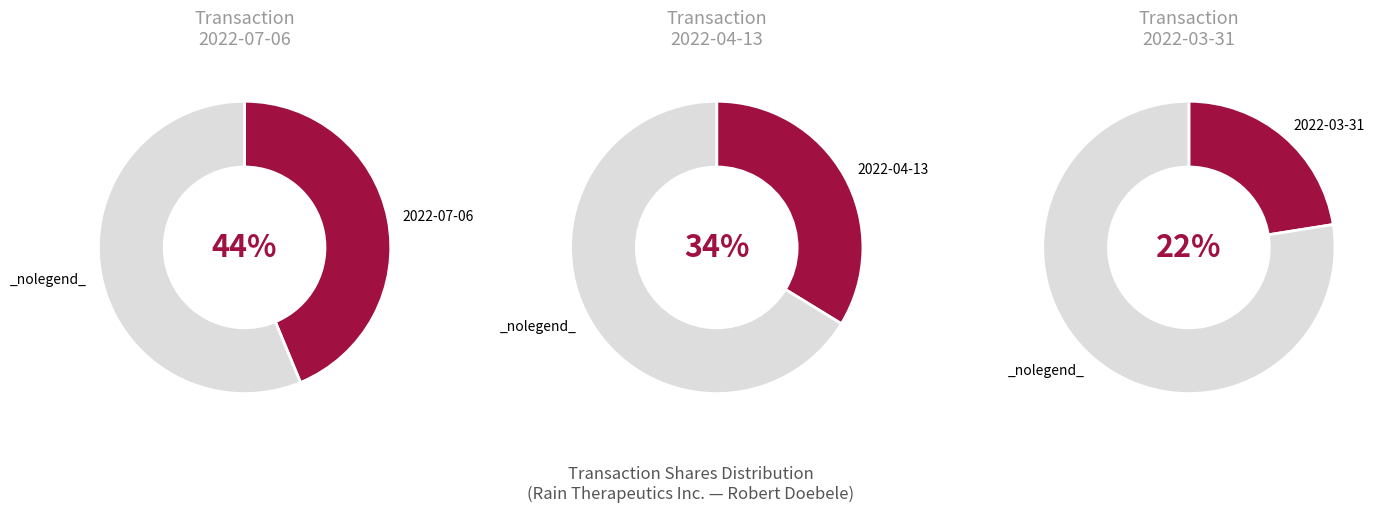

Which category has the smallest portion of the pie?

2022-03-31